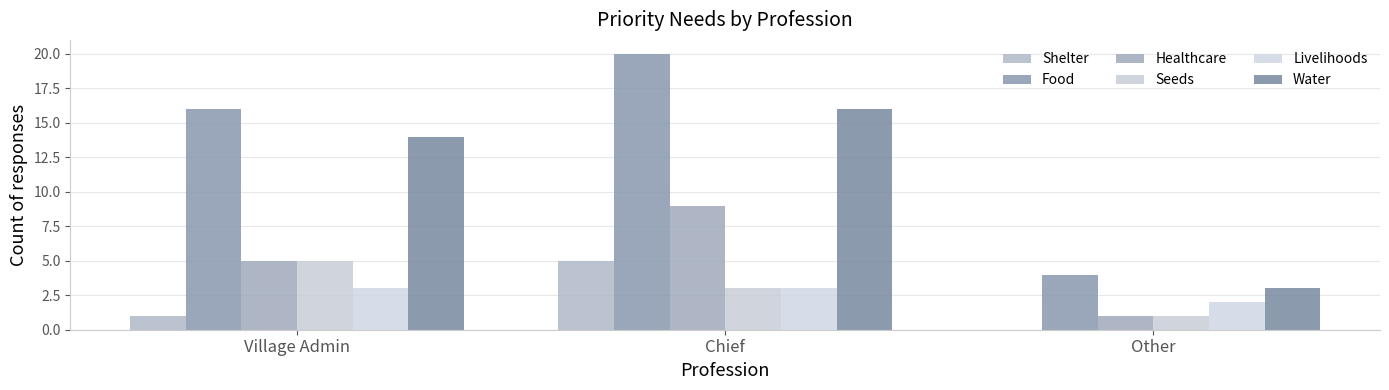

Which category has the highest value in the Seeds series?

Village Admin